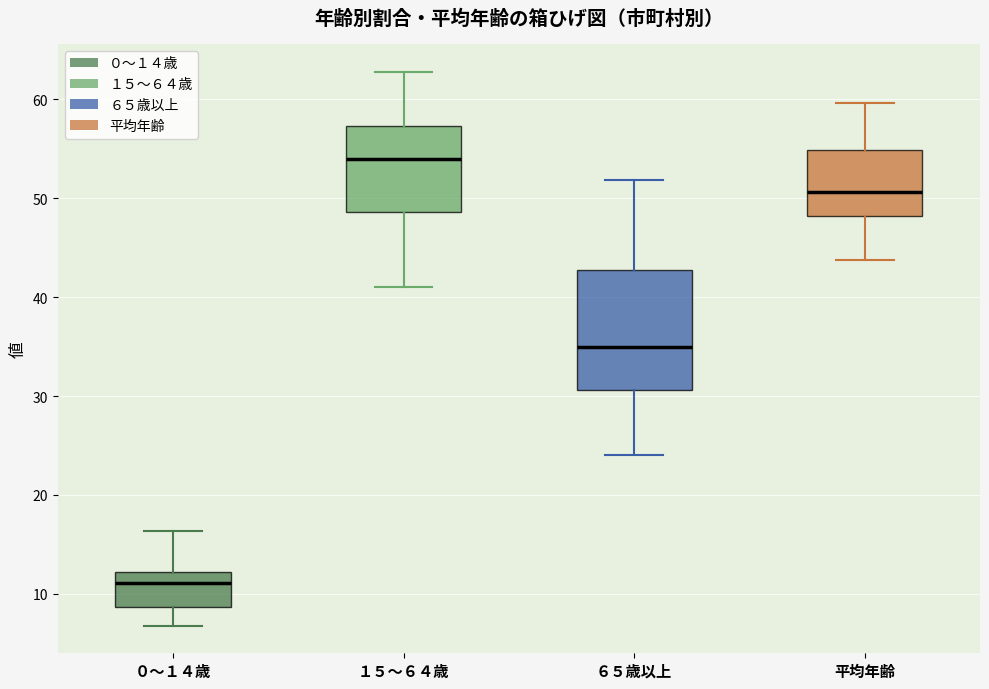

Reading left to right, read every box against the y-axis: the position of its median line, the range the box covers, and the ends of its whiskers. The values are not printed on the chart, so give them approximately, as read against the axis.

０～１４歳: median 11, box 9 to 12, whiskers 7 to 16
１５～６４歳: median 54, box 49 to 57, whiskers 41 to 63
６５歳以上: median 35, box 31 to 43, whiskers 24 to 52
平均年齢: median 51, box 48 to 55, whiskers 44 to 60